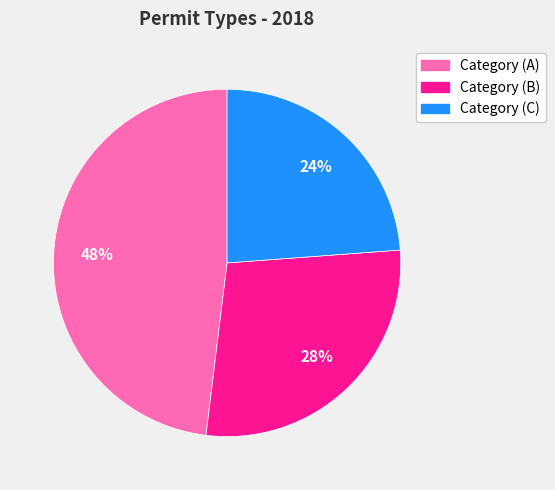

What is the ratio of the value at Category (A) to the value at Category (C)?

2.0